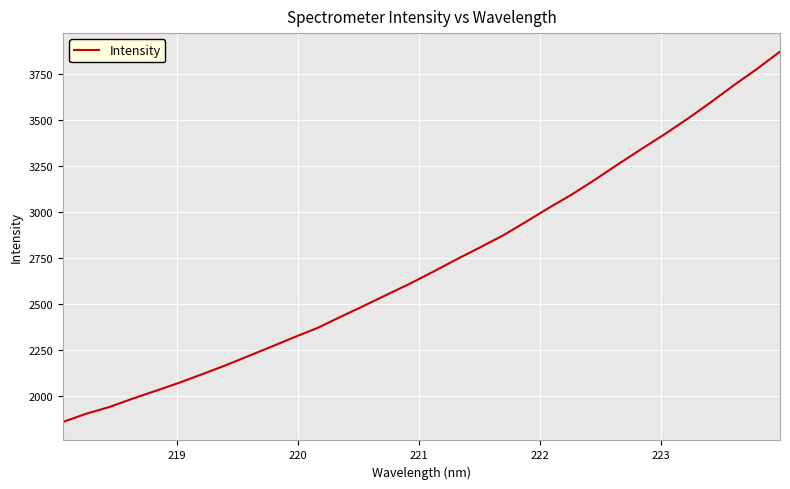

What is the smallest value displayed?

1858.0